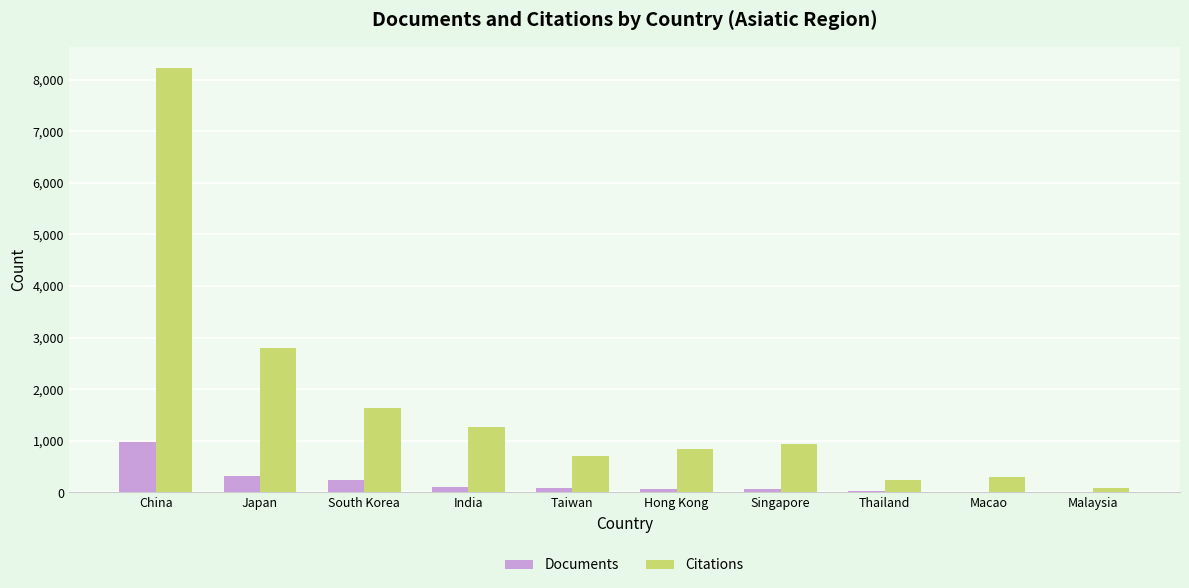

Which category has the highest value in the Documents series?

China